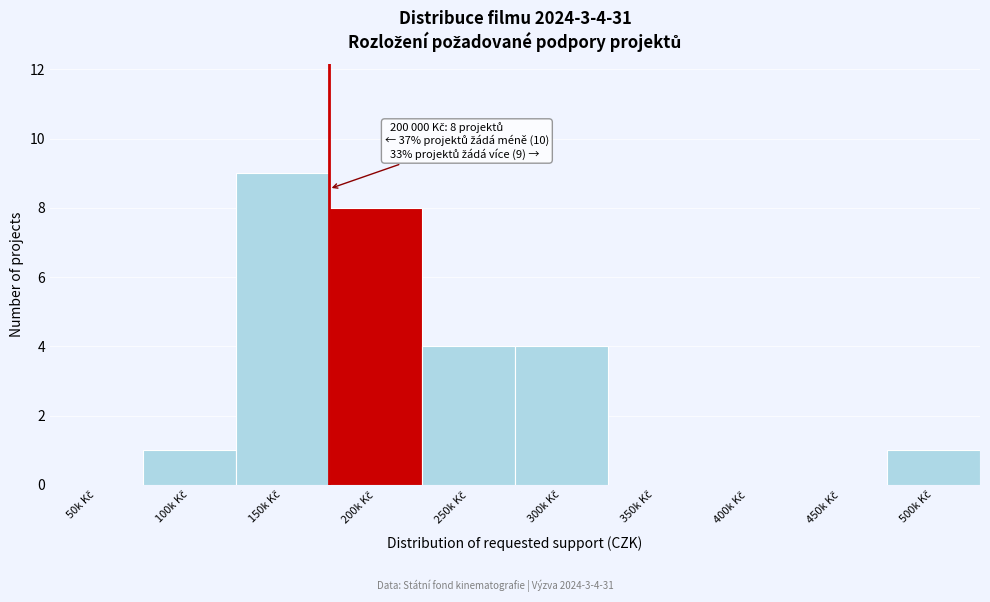

What is the maximum value shown in the chart?

9